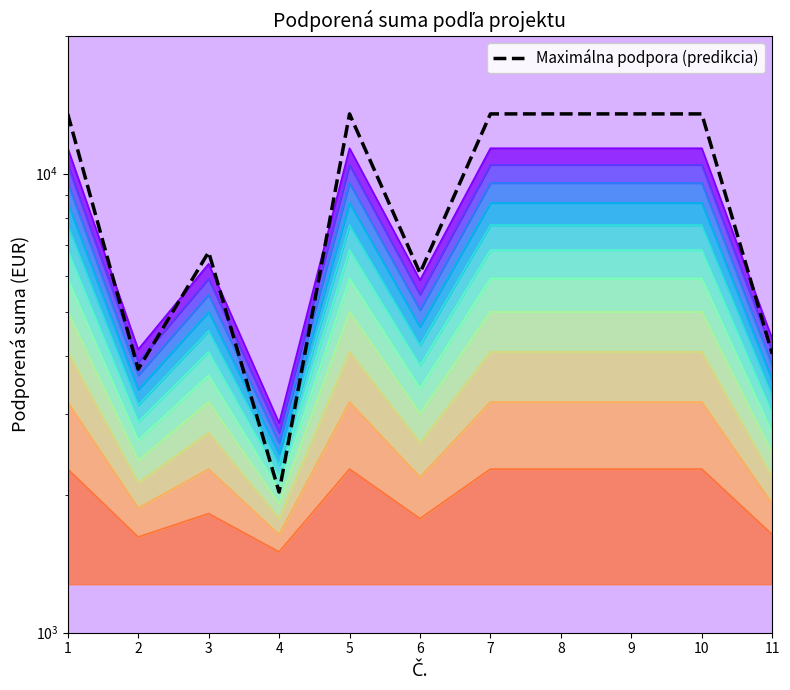

Between which two adjacent categories do Podporená suma (vrstva 11) and Maximálna podpora (predikcia) first intersect?

1 and 2